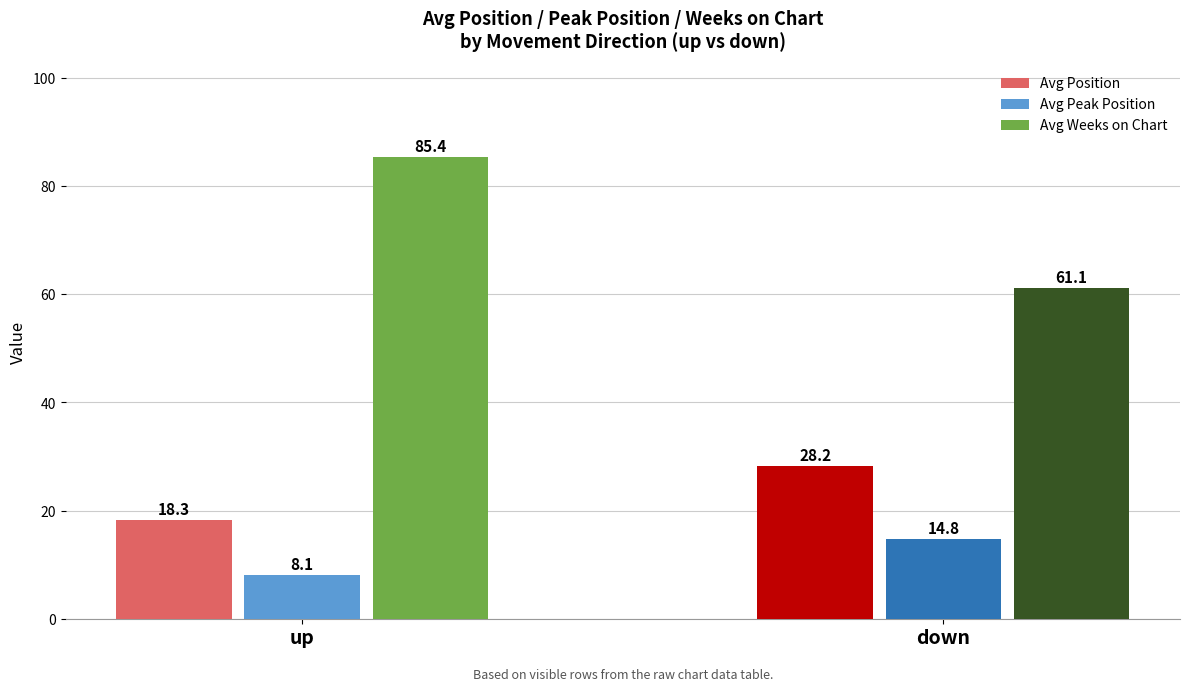

Which series has the largest range (max minus min)?

Avg Weeks on Chart